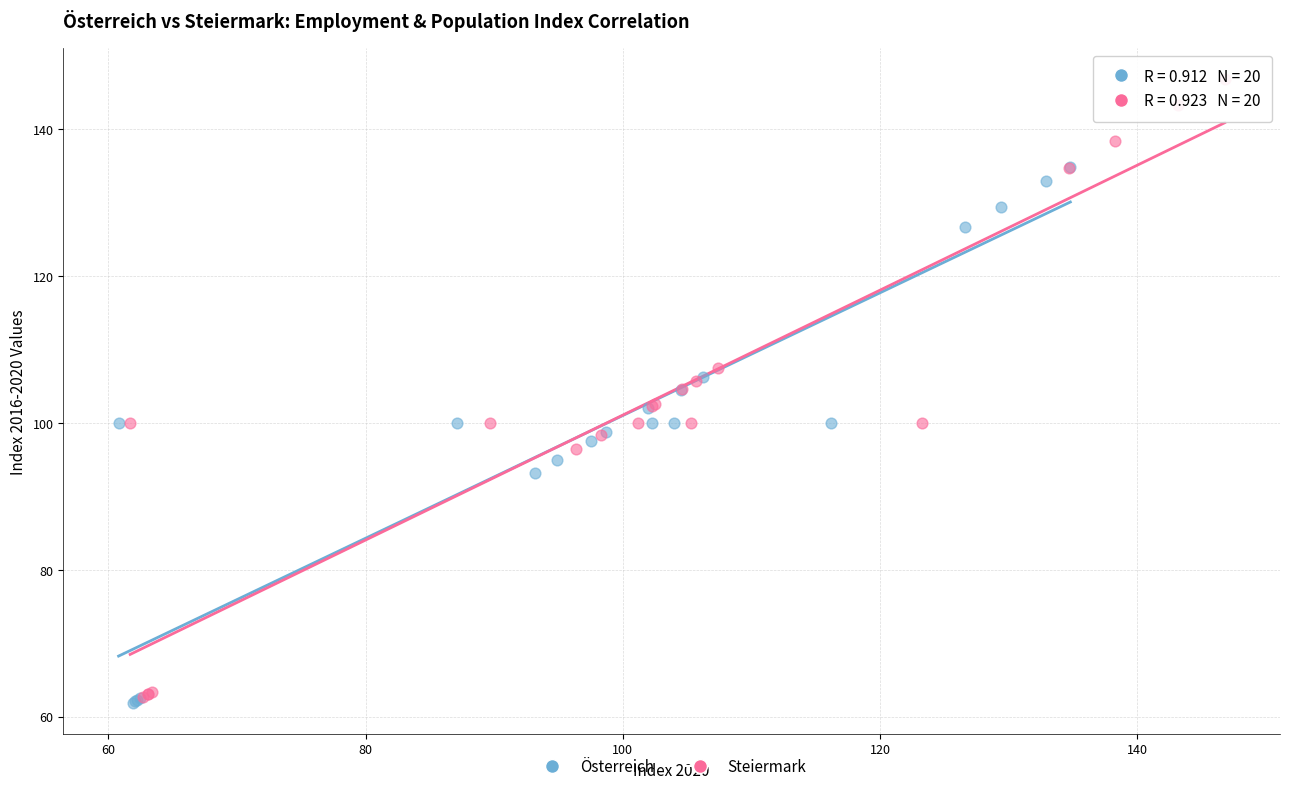

Which series reaches the maximum Y coordinate?

Steiermark